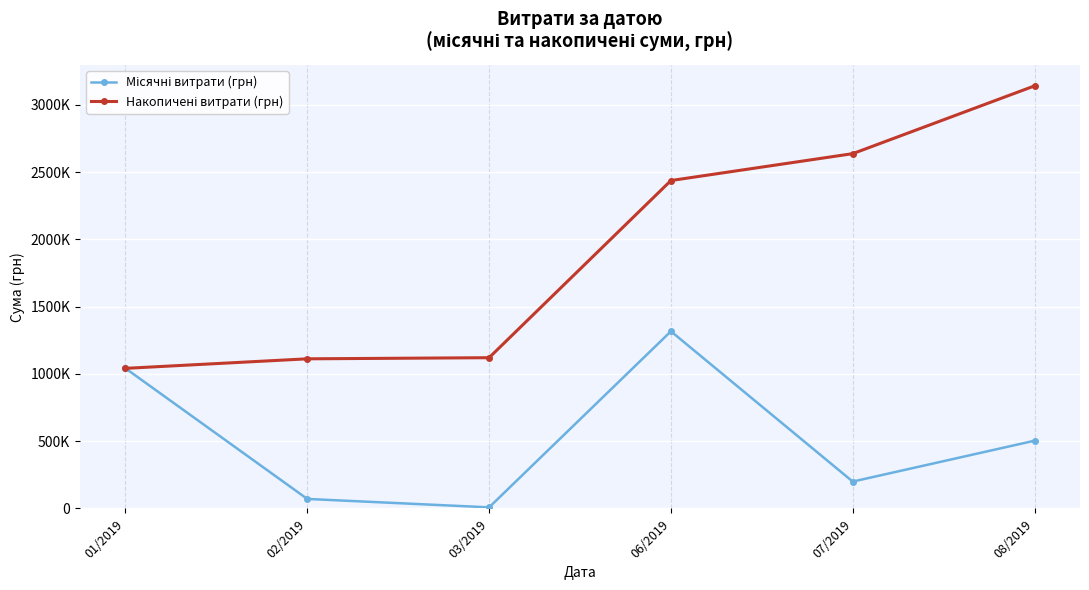

List the series in order of their overall mean, highest first.

Накопичені витрати (грн), Місячні витрати (грн)